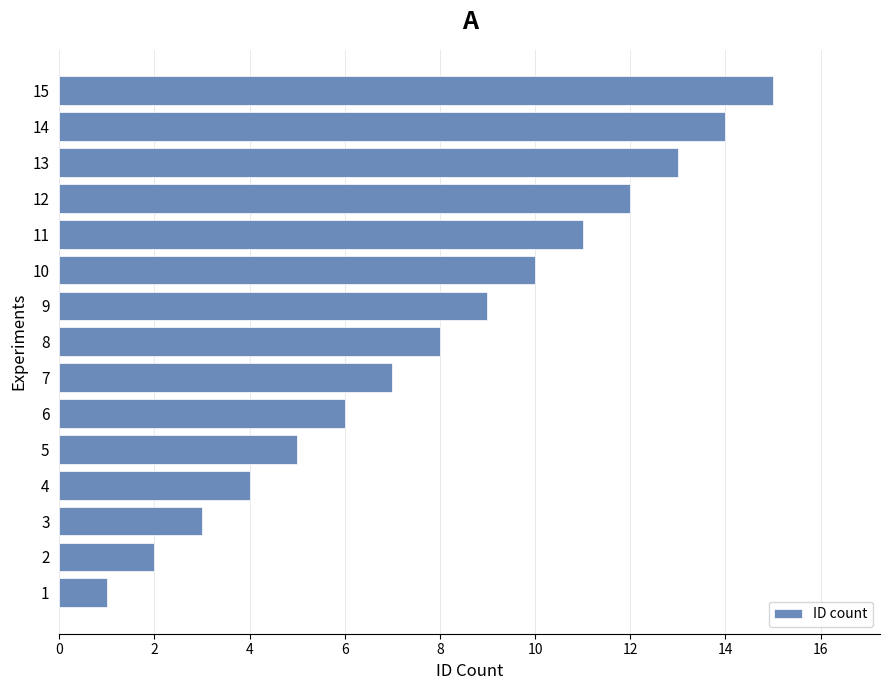

Are the bars horizontal?

Yes